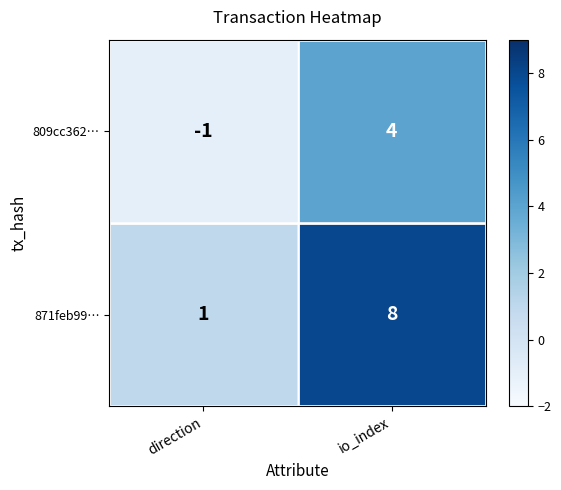

What is the maximum value shown in the chart?

8